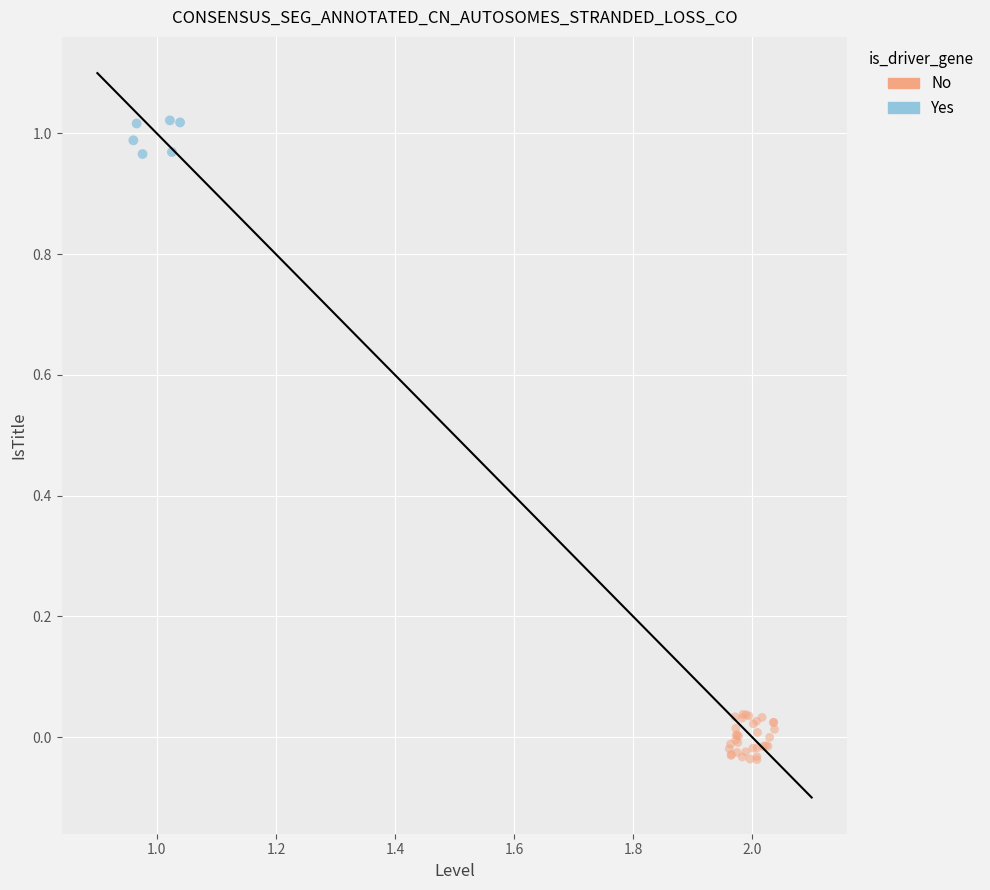

Which series reaches the maximum Y coordinate?

Yes